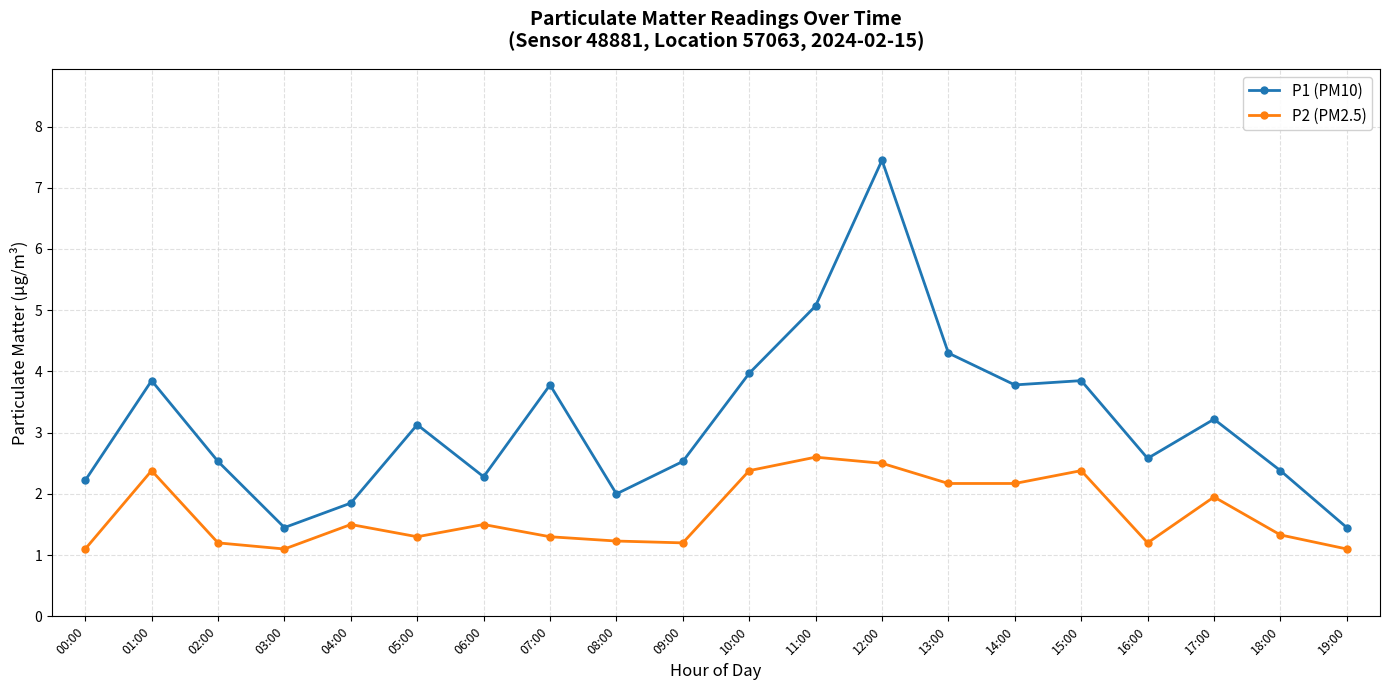

What is the sum of all P2 (PM2.5) values?

33.6